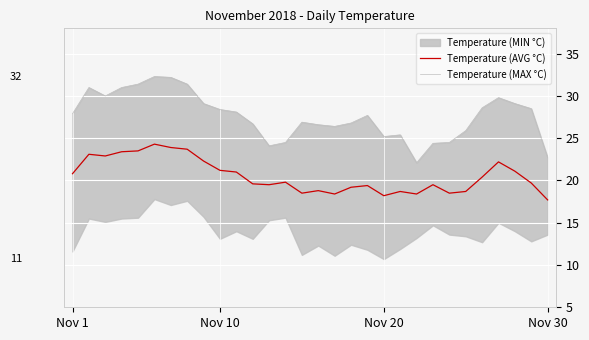

The value of Temperature (AVG °C) at Nov 1 is 20.8. True or false?

True